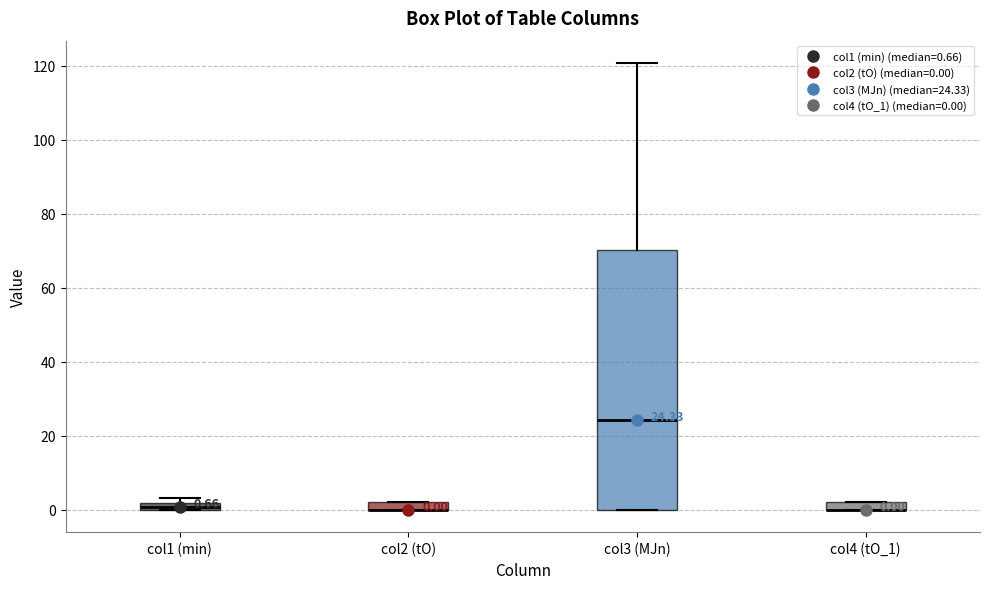

Which box is the tallest, from its lower edge to its upper edge?

col3 (MJn)